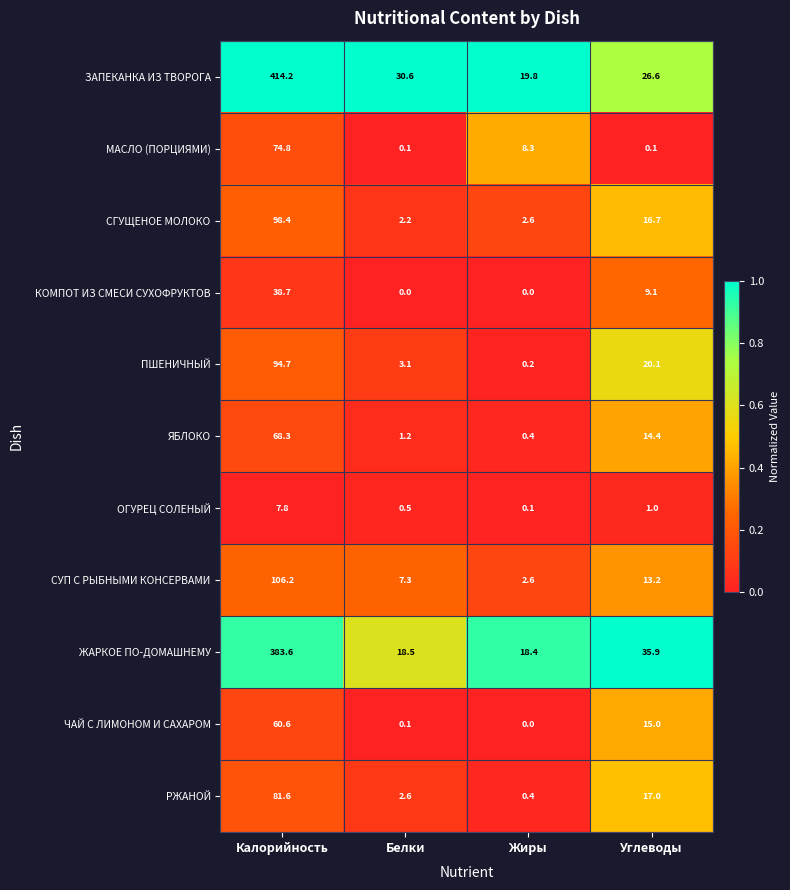

Which series has the largest total across all categories?

ЗАПЕКАНКА ИЗ ТВОРОГА